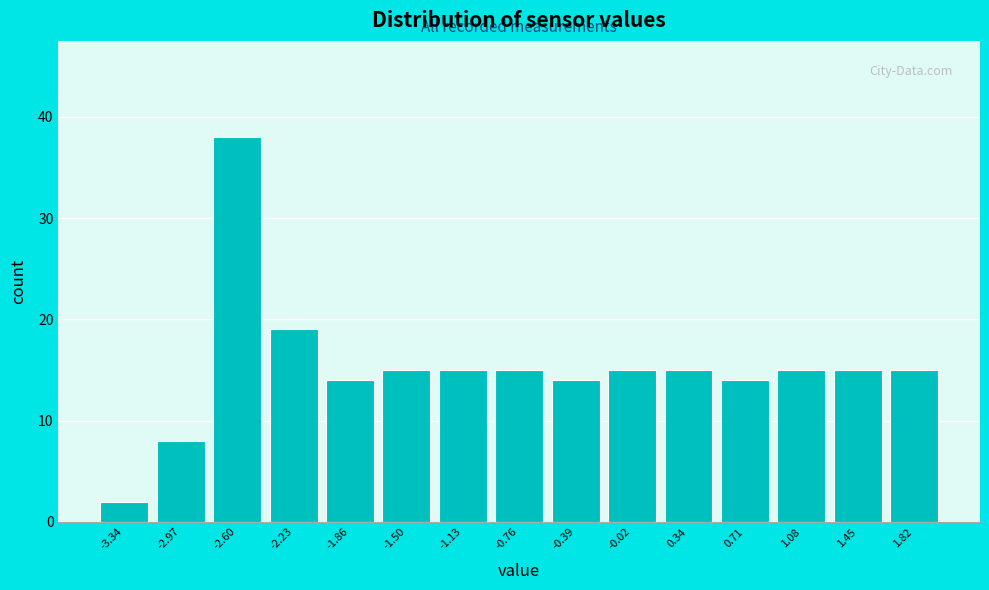

Over which range of the x-axis is the bar tallest?

-2.80 to -2.40